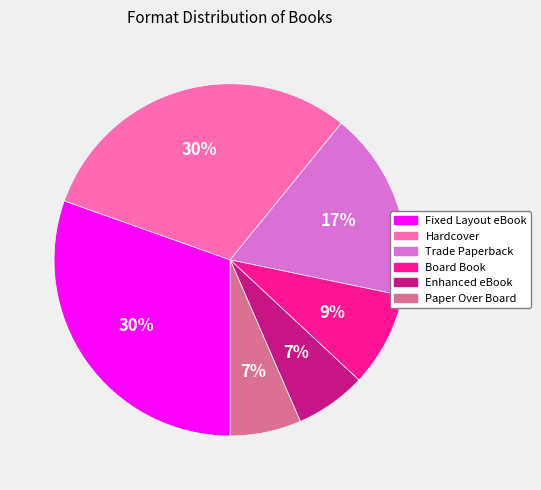

To the nearest percent, what is the average slice percentage?

17%